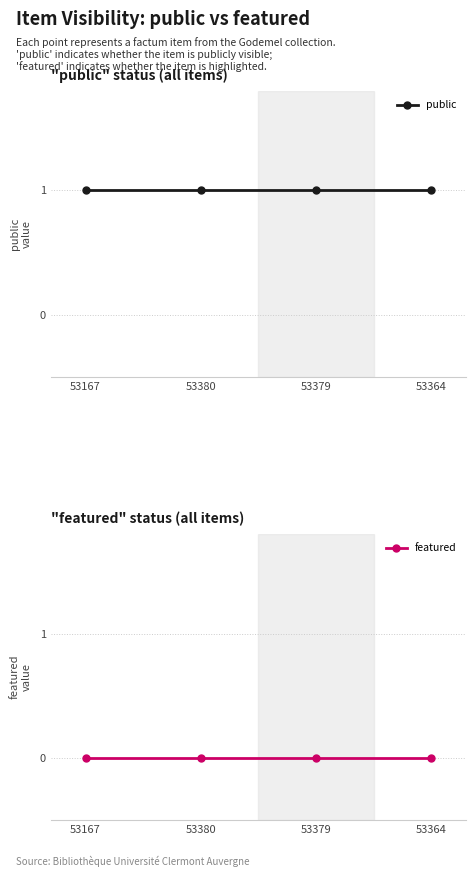

Rank the categories by public value from lowest to highest.

53167, 53380, 53379, 53364